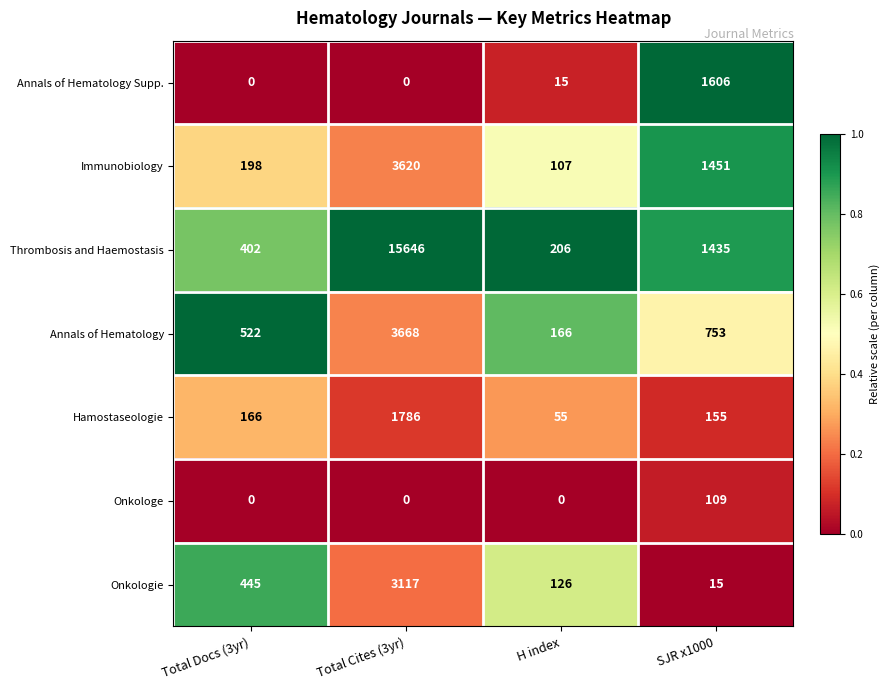

Count the Onkologe values in the range 0 to 109.

4